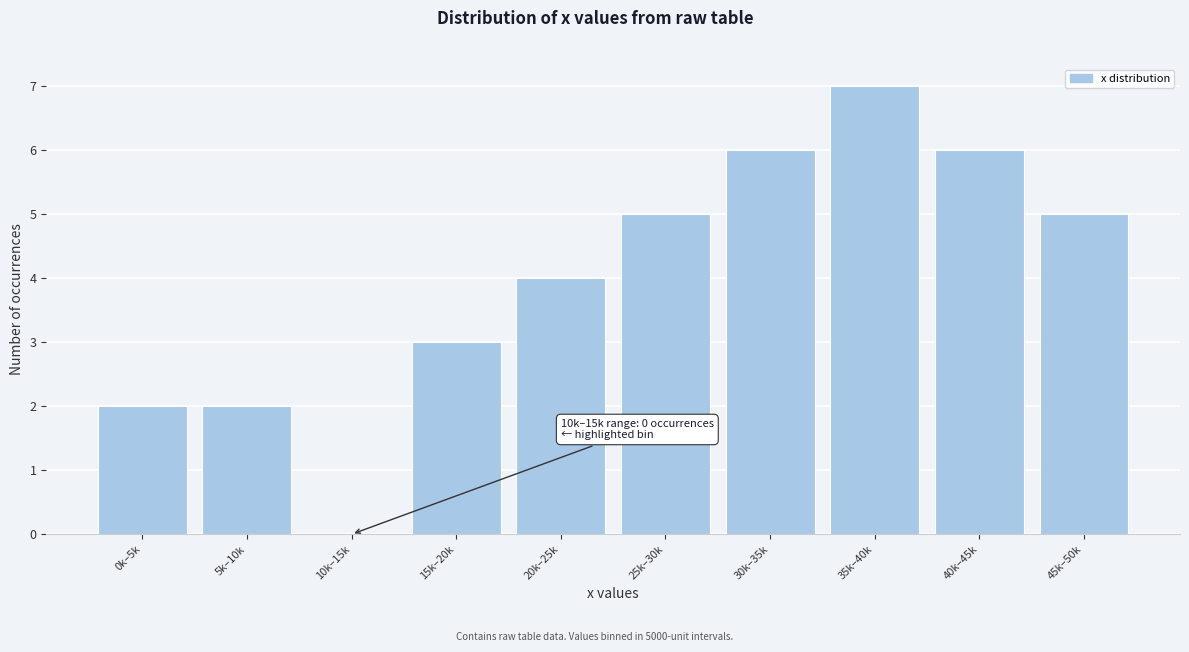

Reading right to left, list all the values displayed in this chart.

45k–50k=5	40k–45k=6	35k–40k=7	30k–35k=6	25k–30k=5	20k–25k=4	15k–20k=3	10k–15k=0	5k–10k=2	0k–5k=2